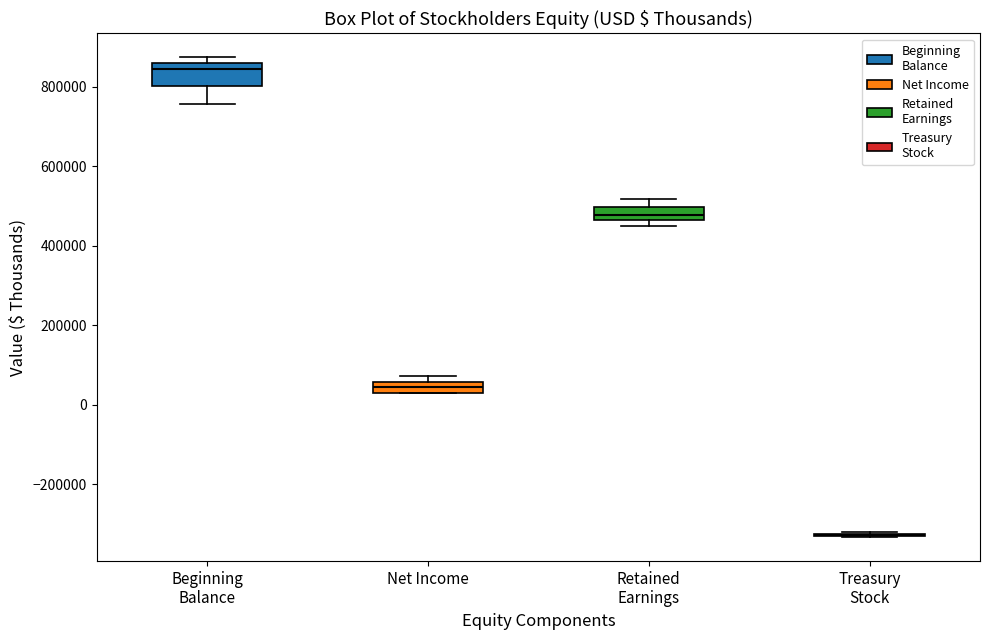

Comparing the boxes themselves (not the whiskers), which one is the tallest?

Beginning Balance